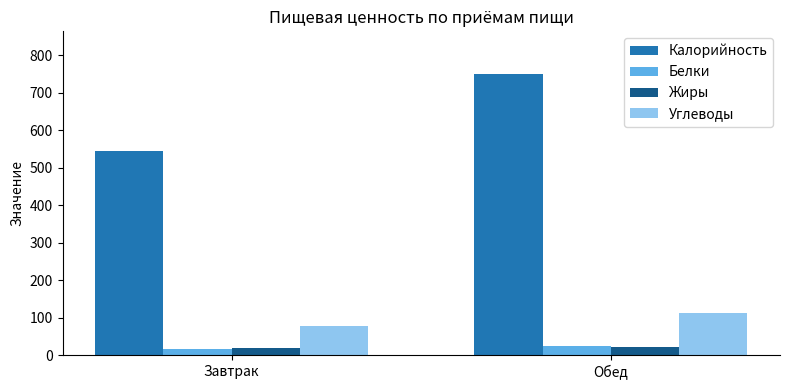

At which category is the sum across all series the highest?

Обед